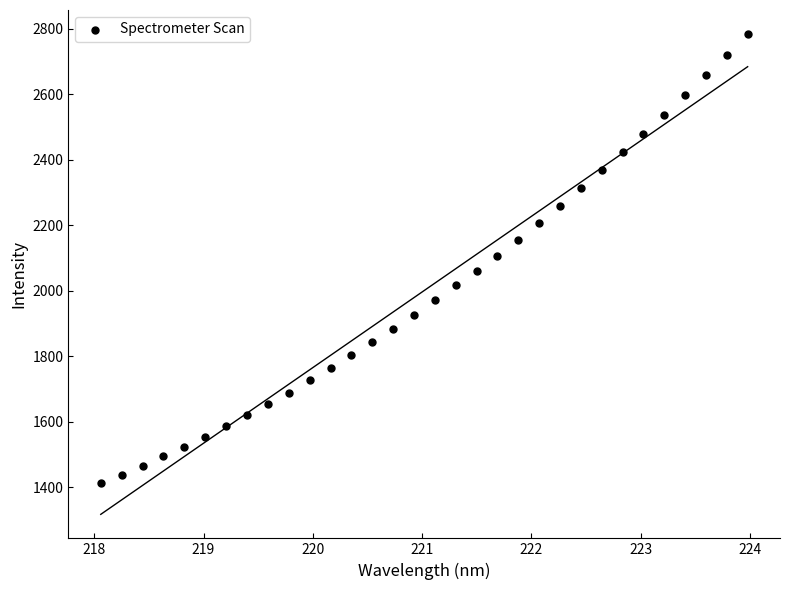

What is the range of Y values (max minus min)?

1371.6